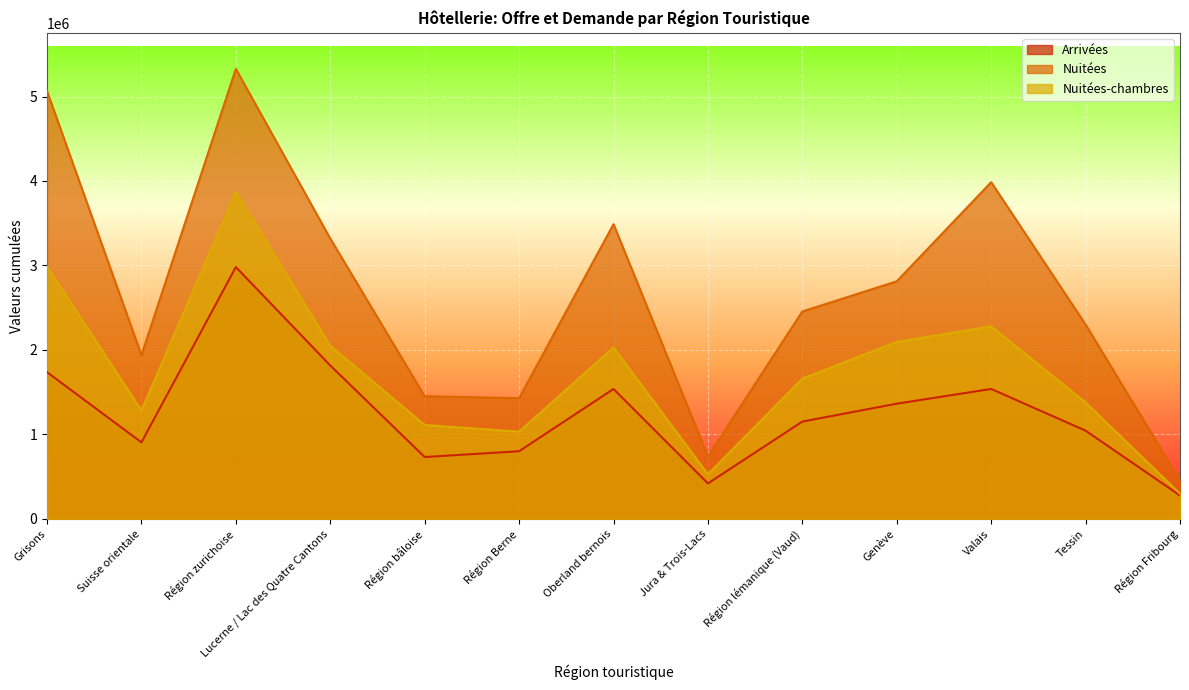

True or false: Nuitées-chambres and Arrivées intersect in this chart.

False